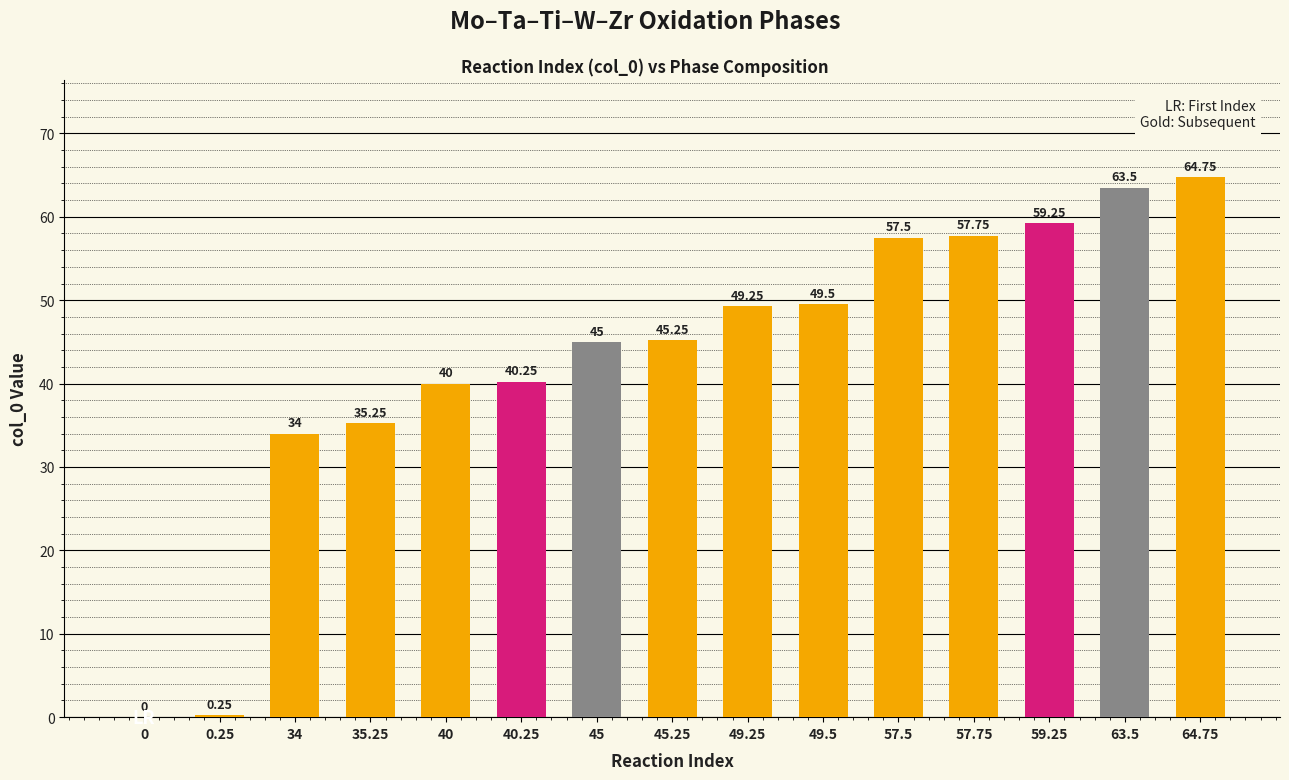

What is the approximate value at 57.5?

57.5